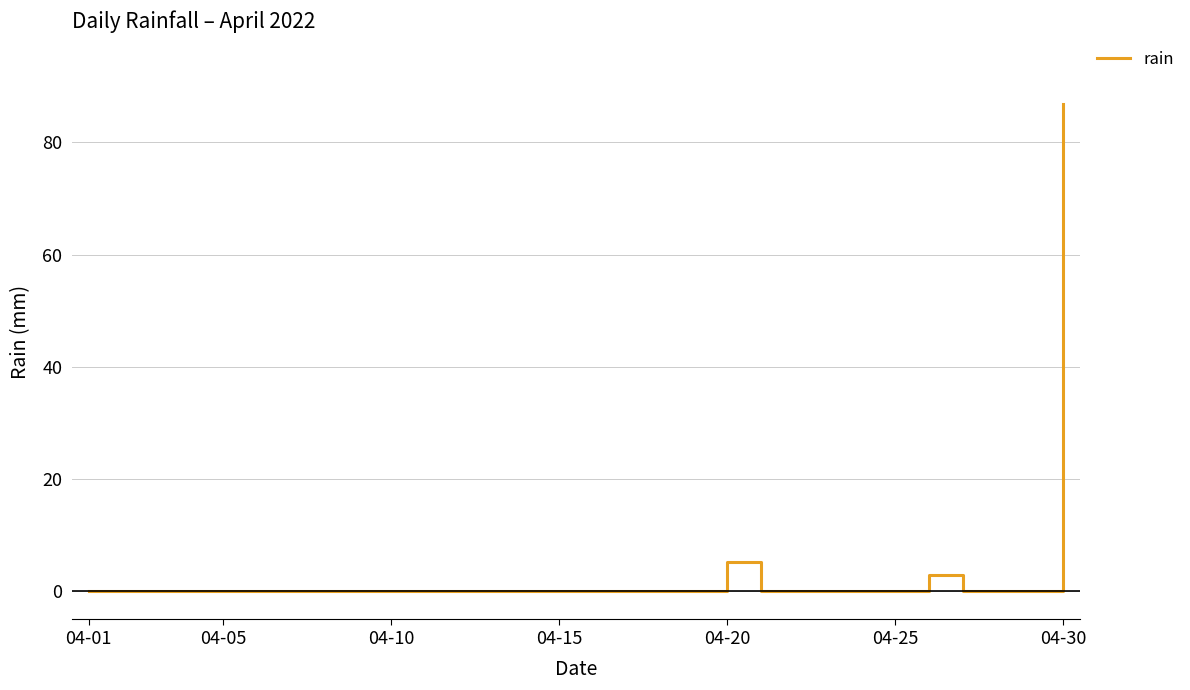

How many lines are shown in the chart?

1